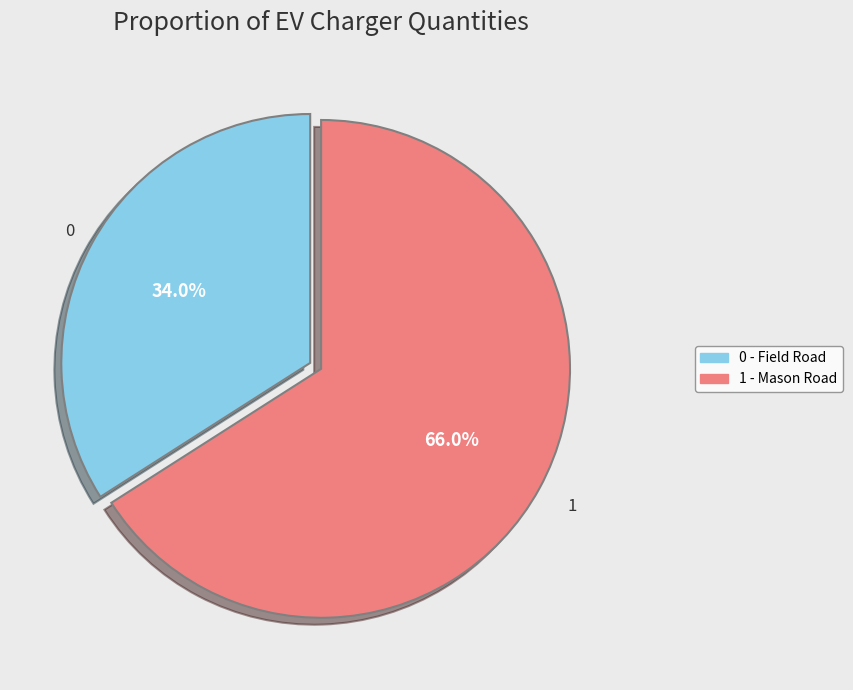

Which slice is the smallest?

0 - Field Road